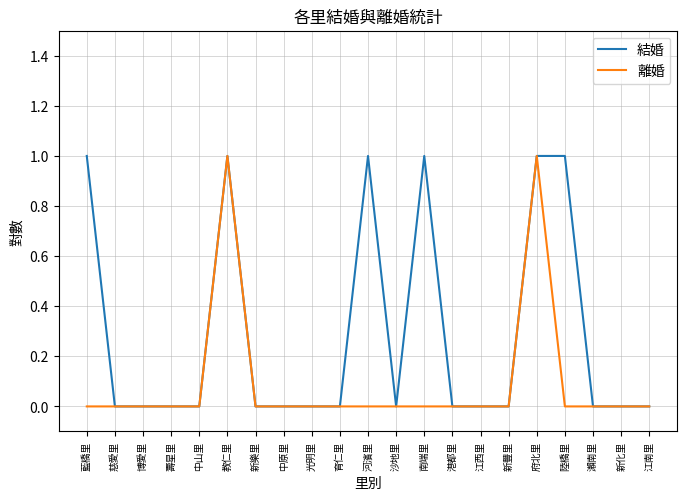

True or false: 離婚 has a value of -1 at 江西里.

False